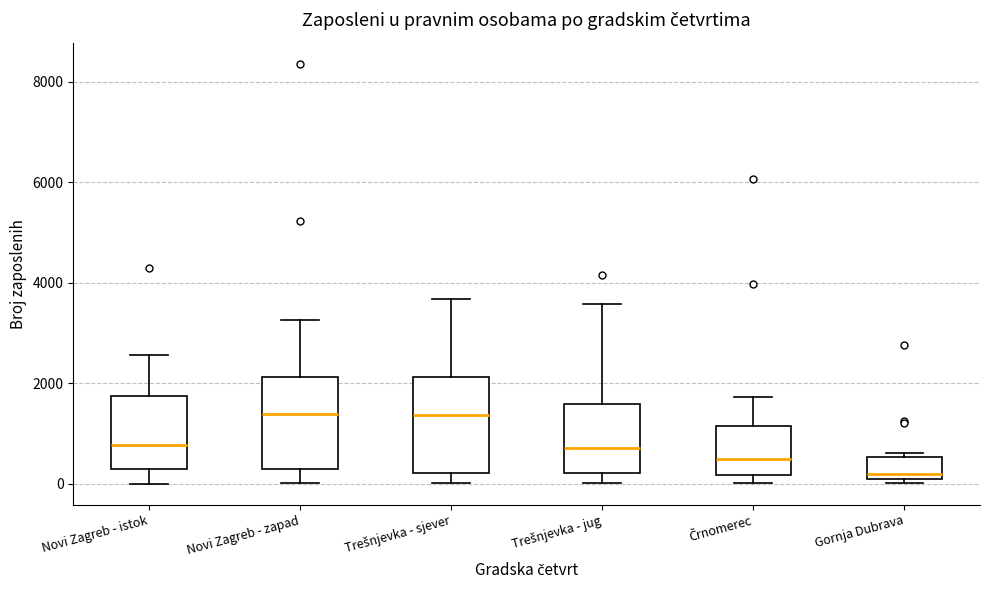

Reading left to right, transcribe this box plot: for each box, give where its median line is, the range the box spans, and where its two whiskers end, as read against the y-axis. The values are not printed on the chart, so give them approximately, as read against the axis.

Novi Zagreb - istok: median 800, box 400 to 1800, whiskers 0 to 2600
Novi Zagreb - zapad: median 1400, box 200 to 2200, whiskers 0 to 3200
Trešnjevka - sjever: median 1400, box 200 to 2200, whiskers 0 to 3600
Trešnjevka - jug: median 800, box 200 to 1600, whiskers 0 to 3600
Črnomerec: median 400, box 200 to 1200, whiskers 0 to 1800
Gornja Dubrava: median 200, box 0 to 600, whiskers 0 (just below the box's lower edge) to 600 (just above the box's upper edge)